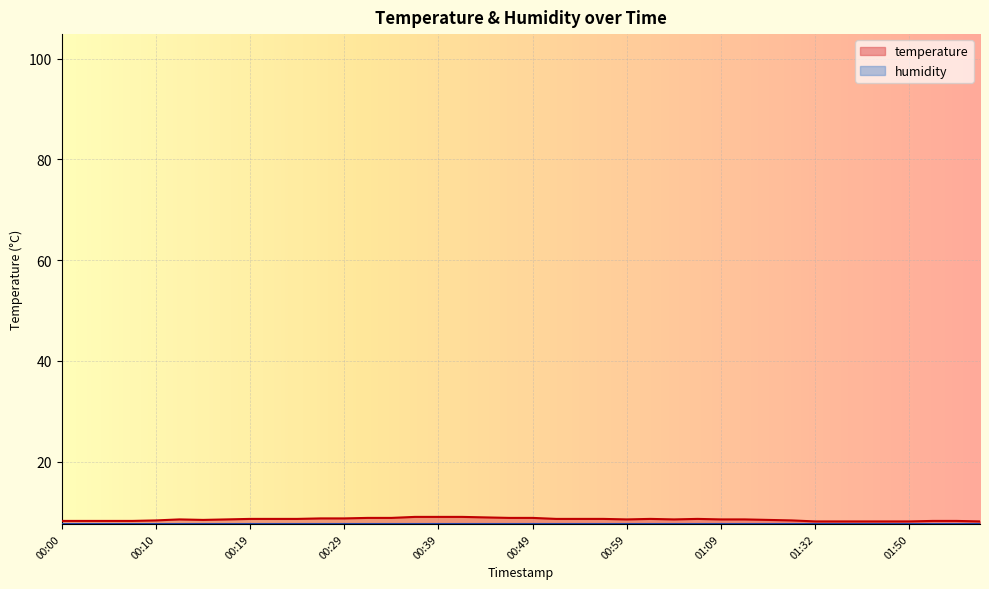

What is the approximate value at 00:07?

8.2